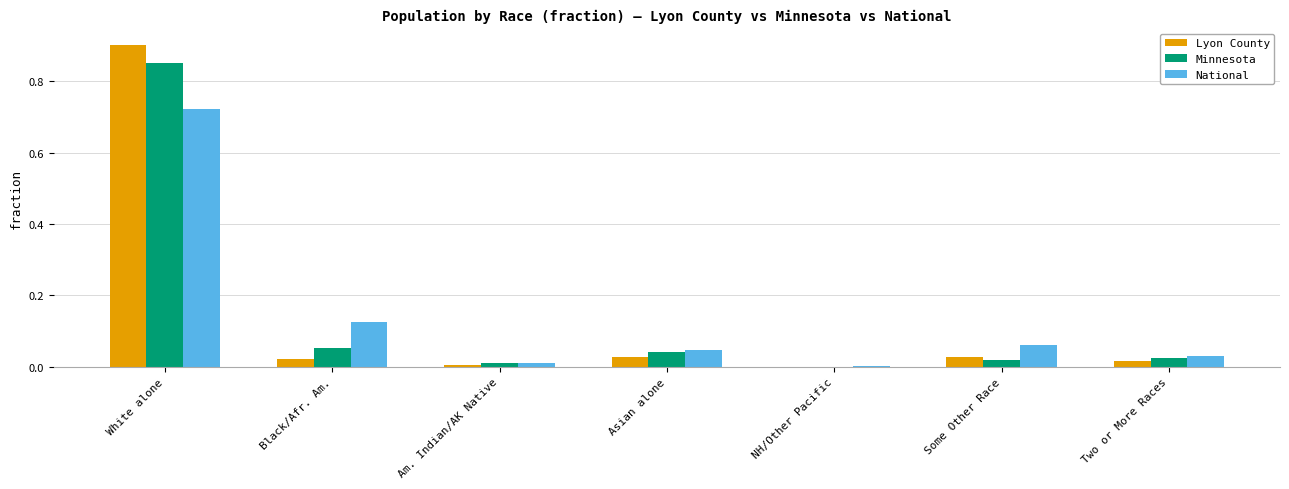

True or false: Lyon County has a value of 0.0 at Some Other Race.

True